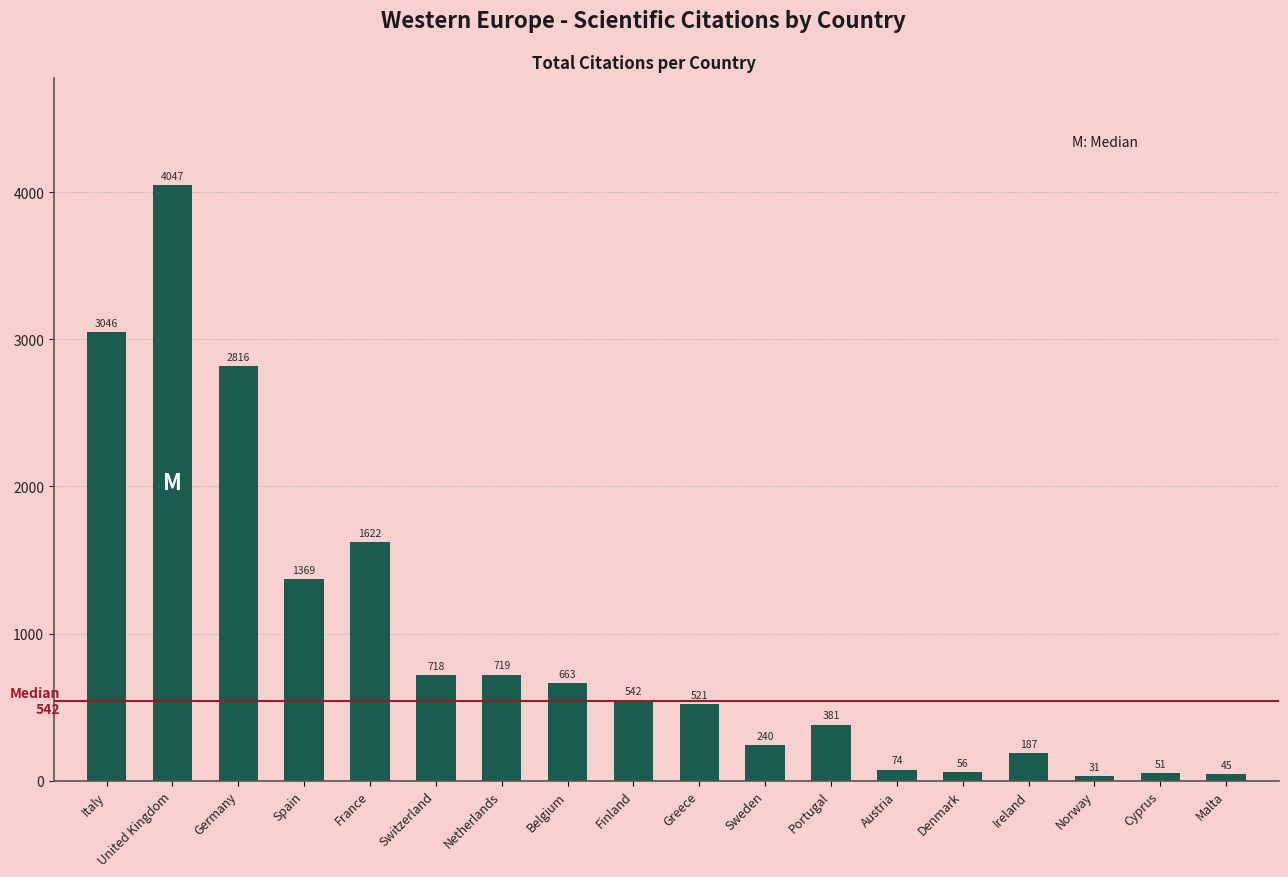

What is the change in value from United Kingdom to Ireland?

-3860